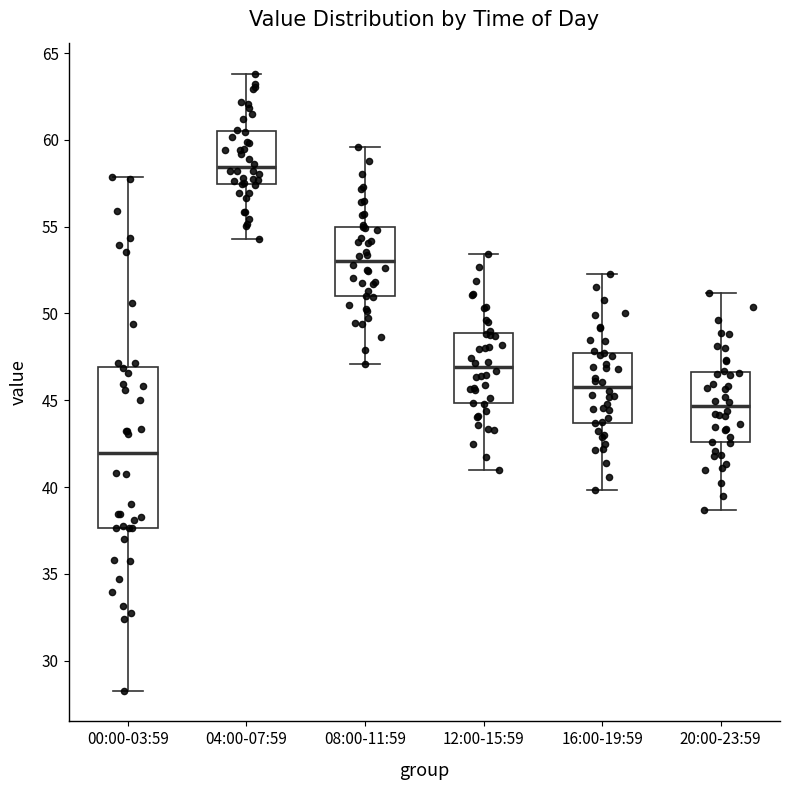

Which box has the lowest median line?

00:00-03:59